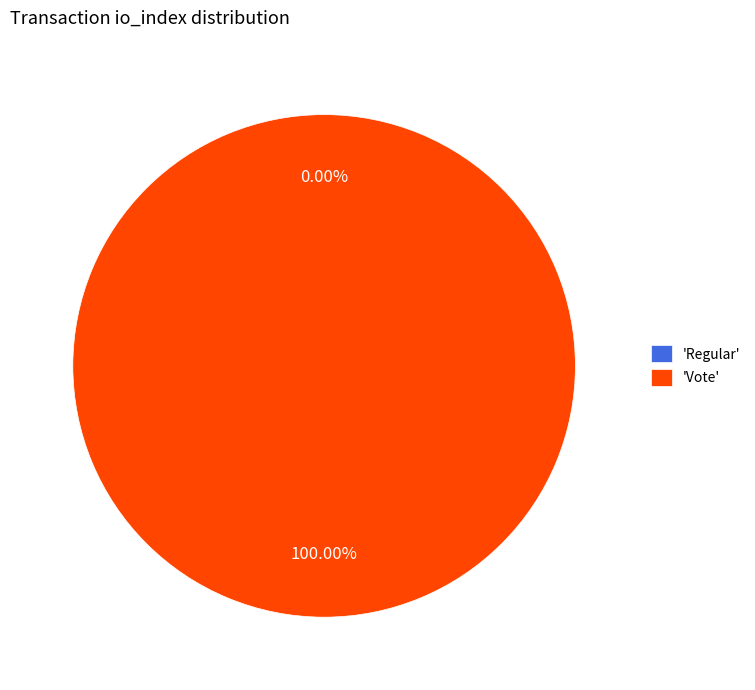

Is it true that Vote is 99% of the pie?

False